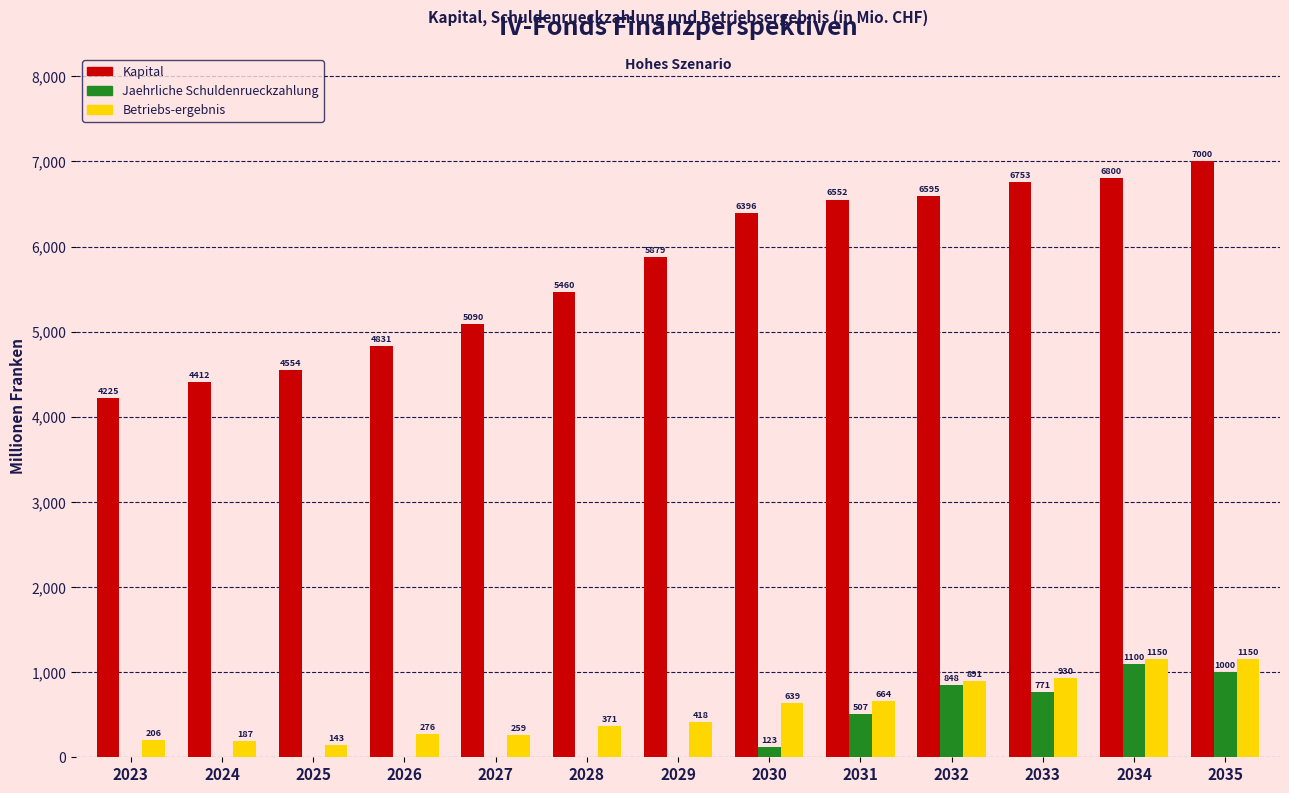

What is the total value across all series at 2033?

8454